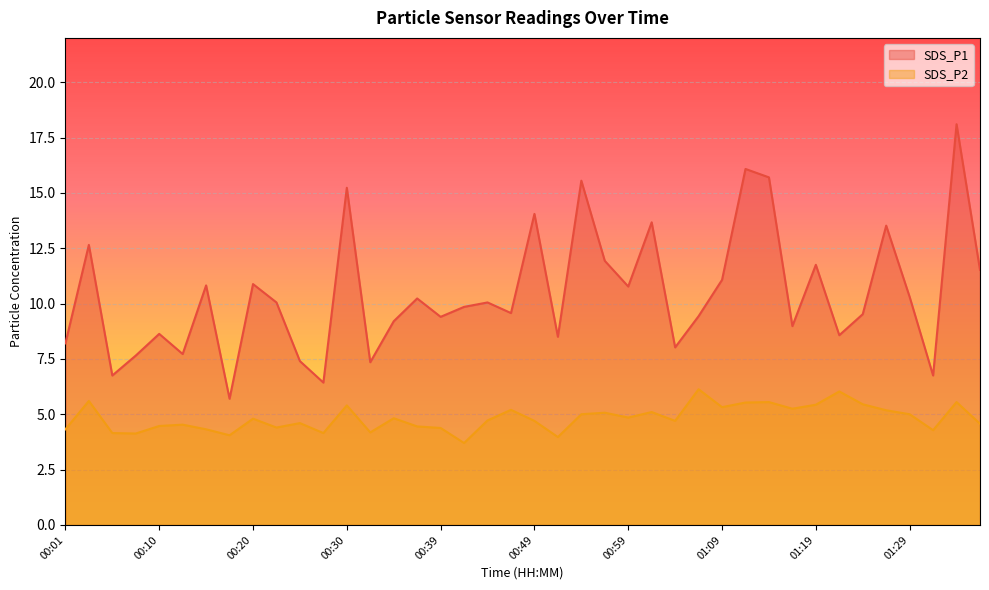

Which series has the largest total across all categories?

SDS_P1